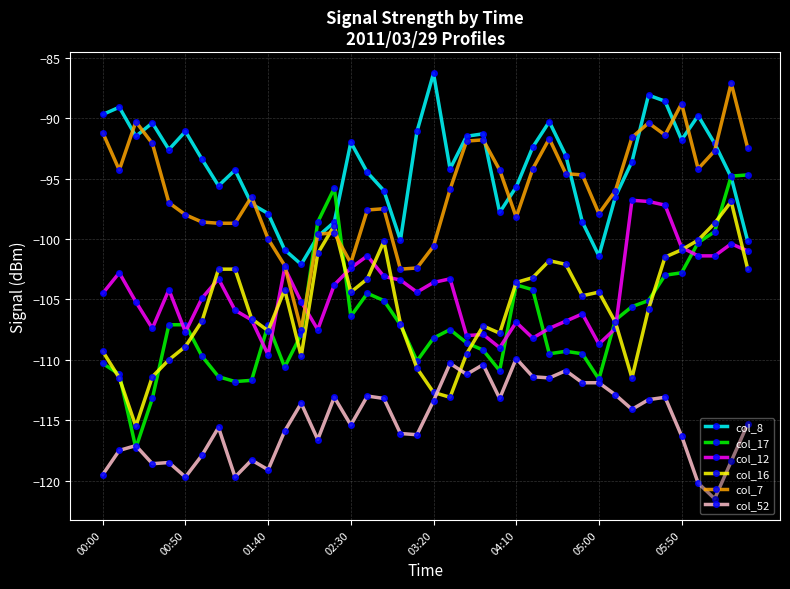

Which series has the largest range (max minus min)?

col_17